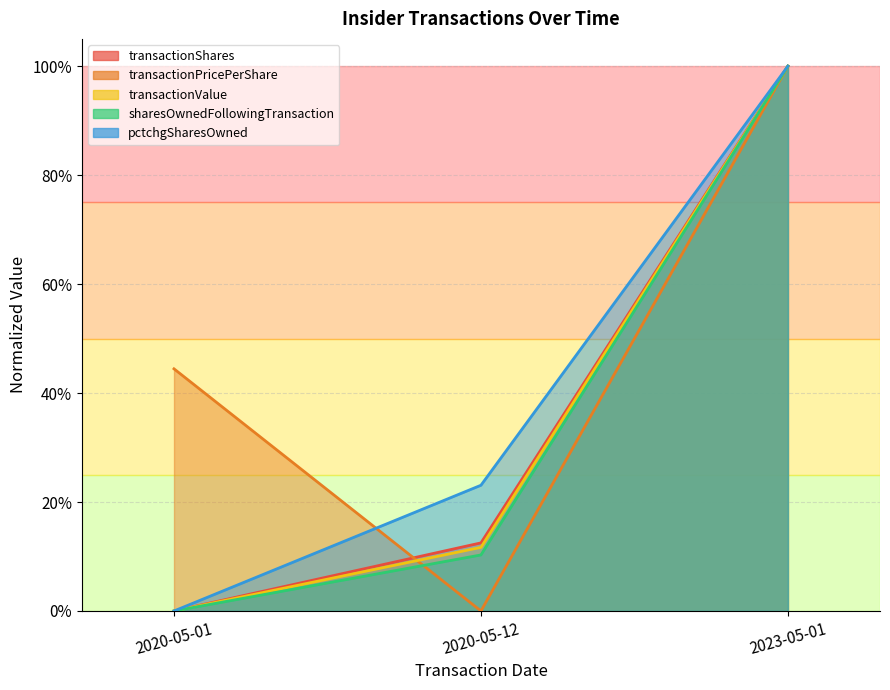

Which category has the lowest value across all series?

2020-05-01